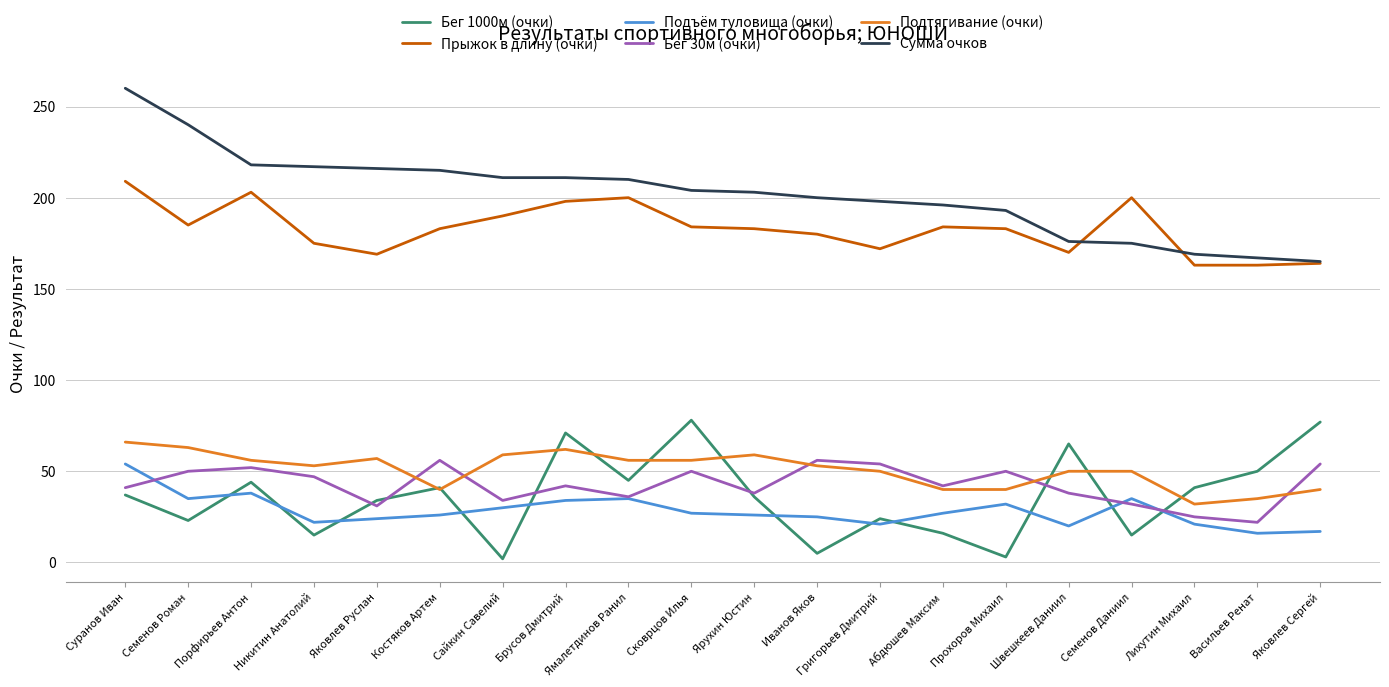

True or false: Подтягивание (очки) and Подъём туловища (очки) intersect in this chart.

False